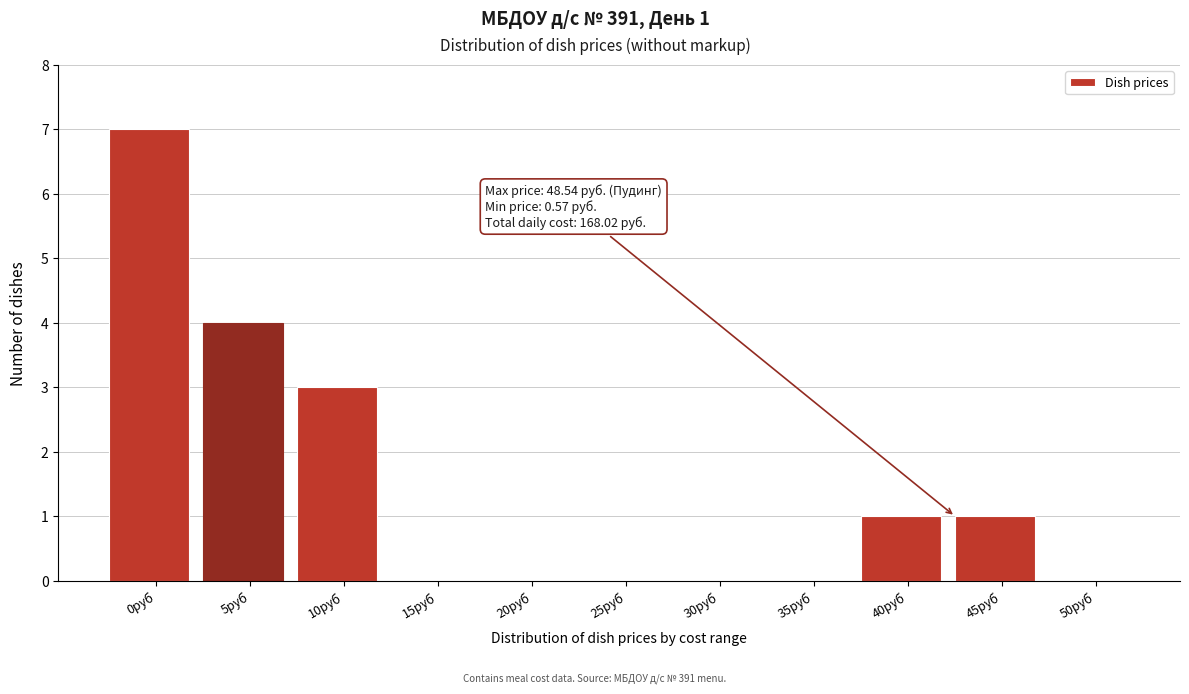

Reading left to right, what are all the values shown in this chart?

0руб=7	5руб=4	10руб=3	15руб=0	20руб=0	25руб=0	30руб=0	35руб=0	40руб=1	45руб=1	50руб=0